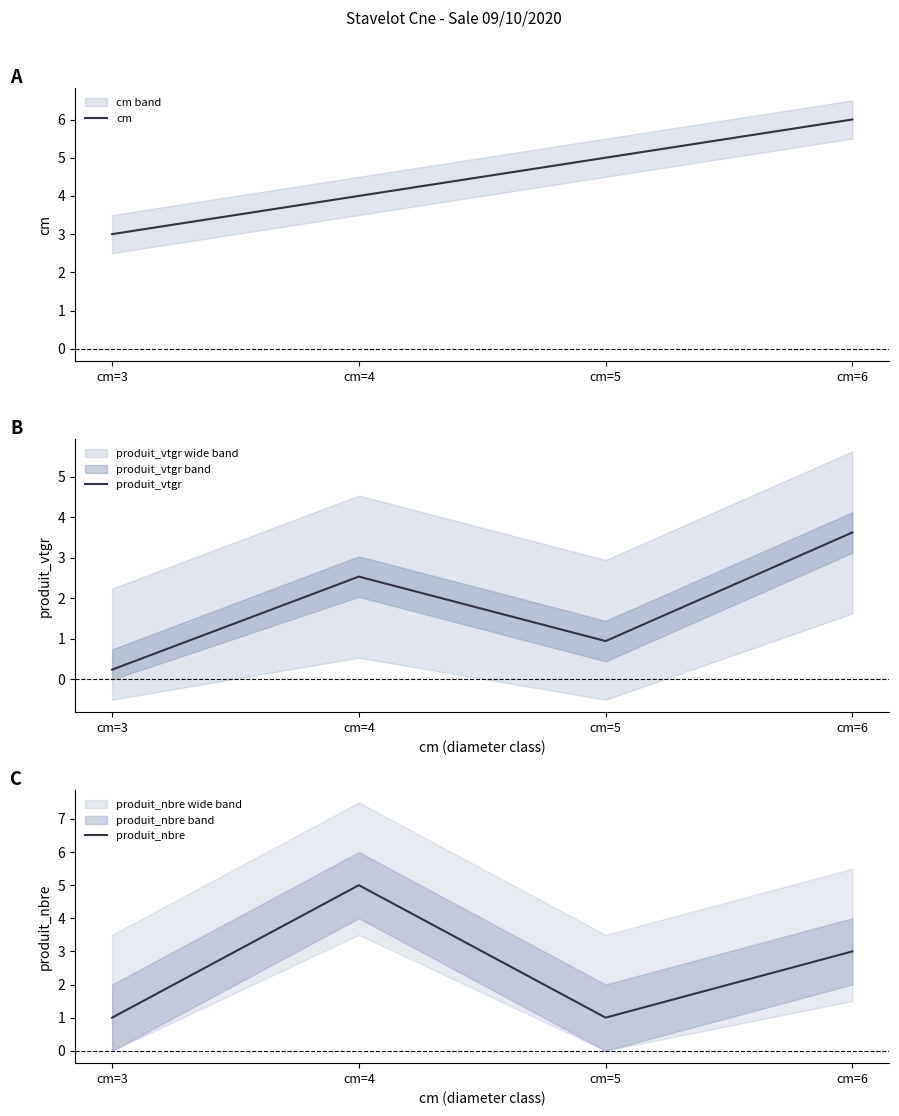

What is the total value across all series at cm=3?

4.2